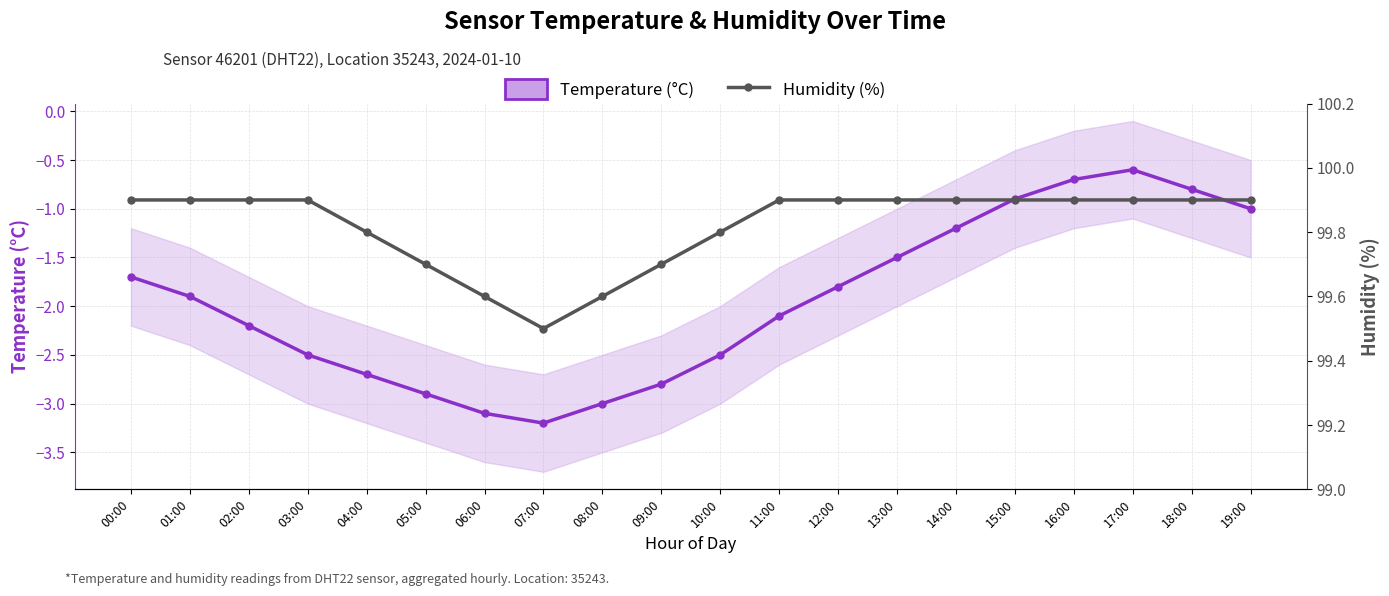

What is the sum of the Temperature (°C) values at 15:00 and 03:00?

-3.4